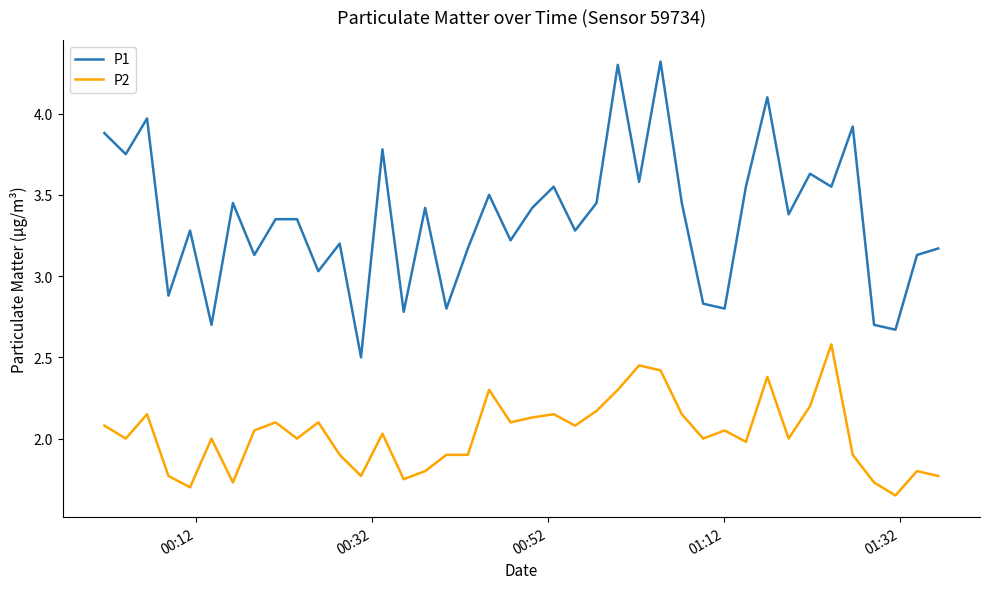

True or false: P1 has more than 2 interior local peaks.

True